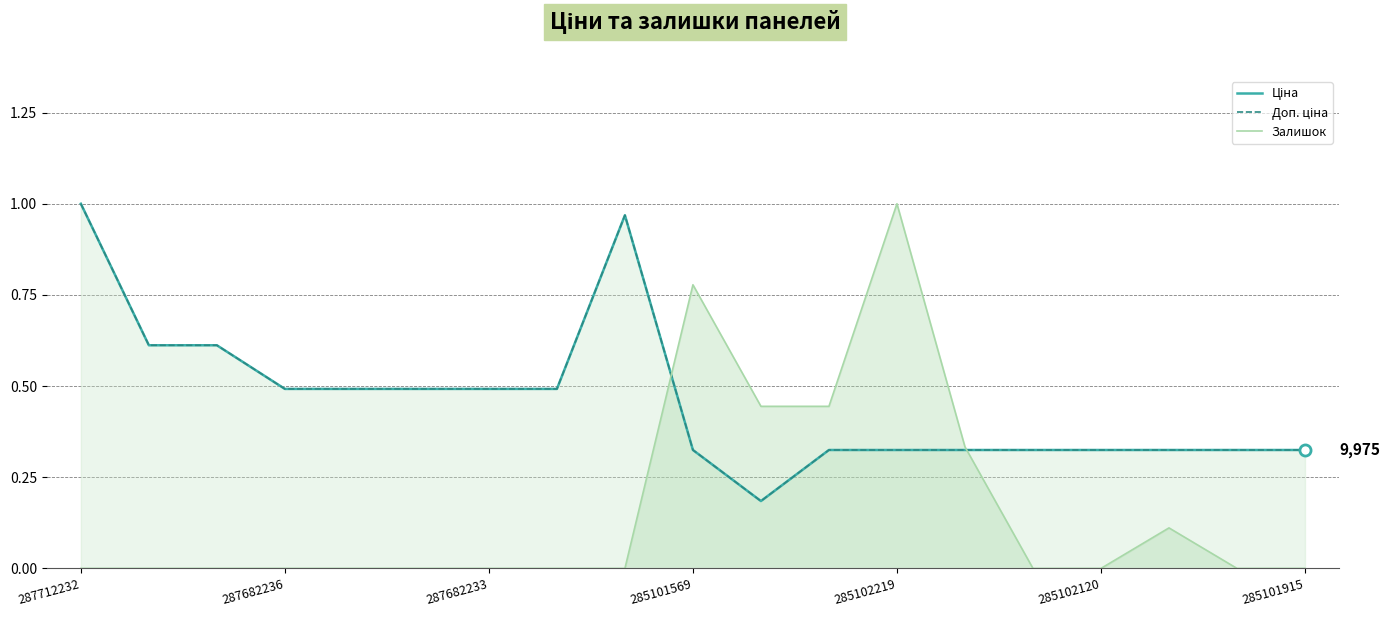

Count the number of data series in this chart.

3